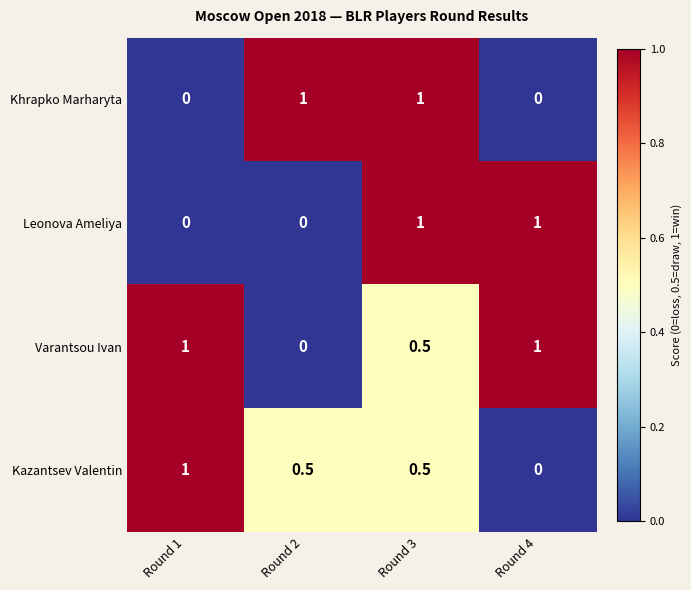

True or false: Leonova Ameliya has a value of 1.0 at Round 4.

True